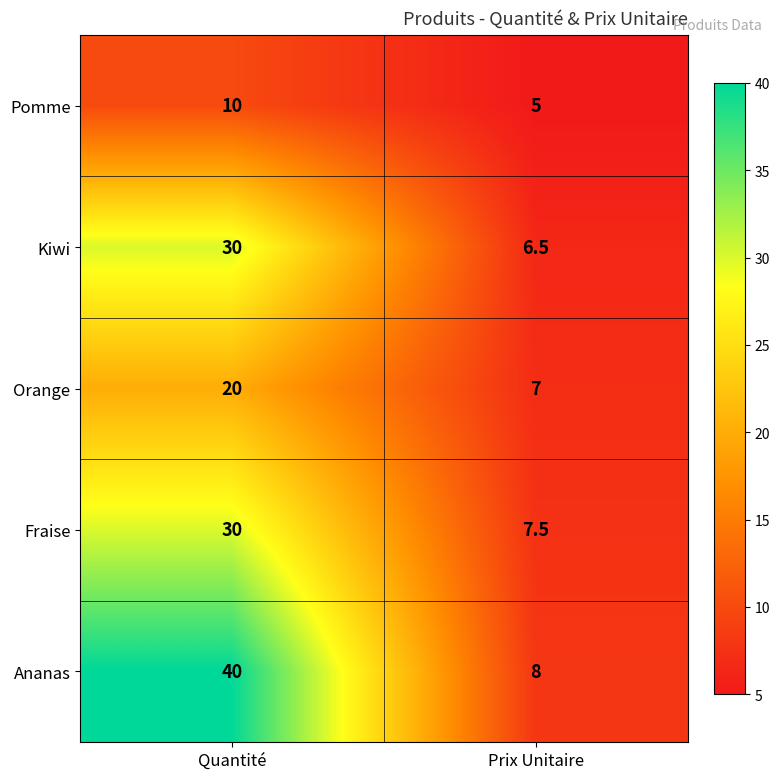

Rank the categories by Ananas value from highest to lowest.

Quantité, Prix Unitaire